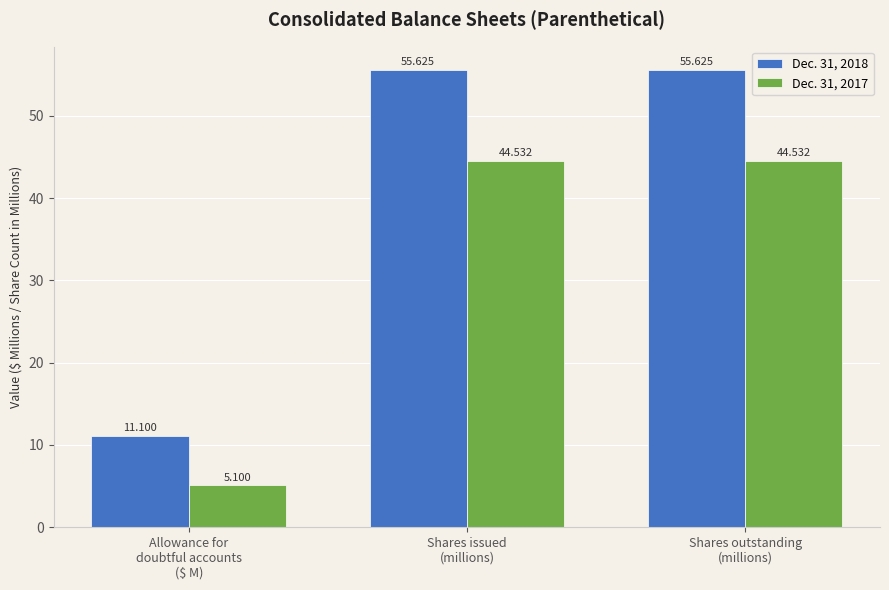

Reading left to right, what are all the values shown in this chart?

Dec. 31, 2018: Allowance for
doubtful accounts
($ M)=11.1	Shares issued
(millions)=55.6	Shares outstanding
(millions)=55.6
Dec. 31, 2017: Allowance for
doubtful accounts
($ M)=5.1	Shares issued
(millions)=44.5	Shares outstanding
(millions)=44.5